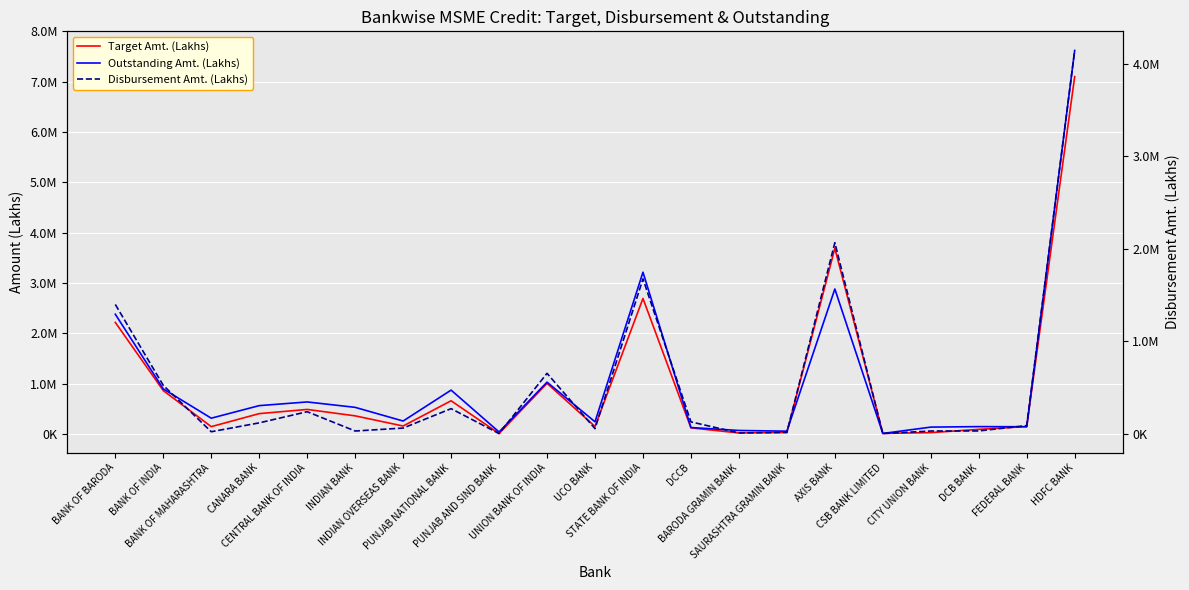

Where is the first local minimum for Outstanding Amt. (Lakhs)?

BANK OF MAHARASHTRA